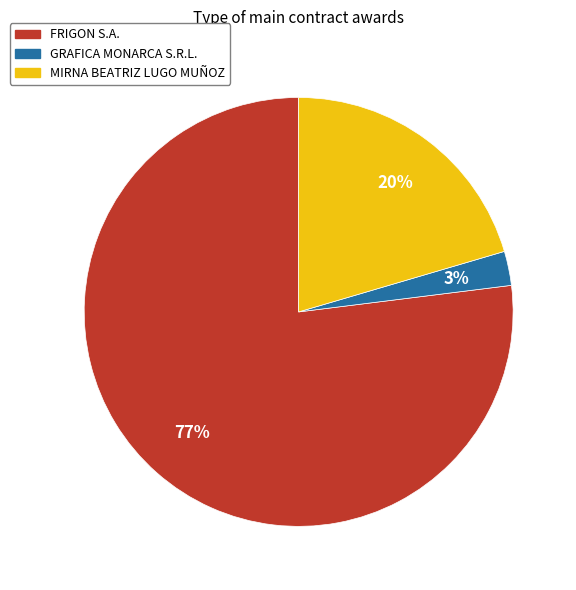

Does MIRNA BEATRIZ LUGO MUÑOZ represent more than half of the total?

No